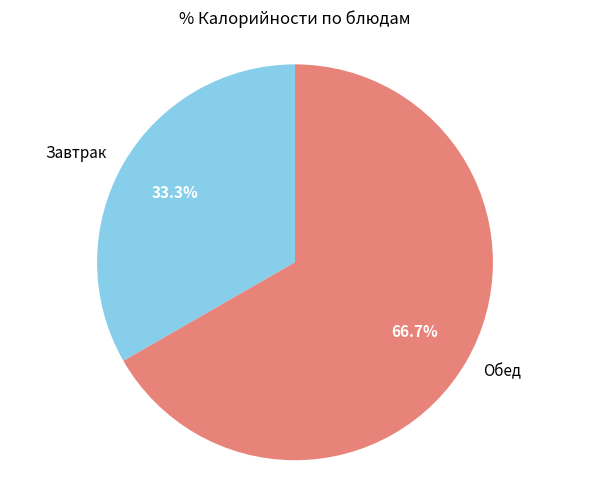

What is the ratio of the value at Обед to the value at Завтрак?

2.0